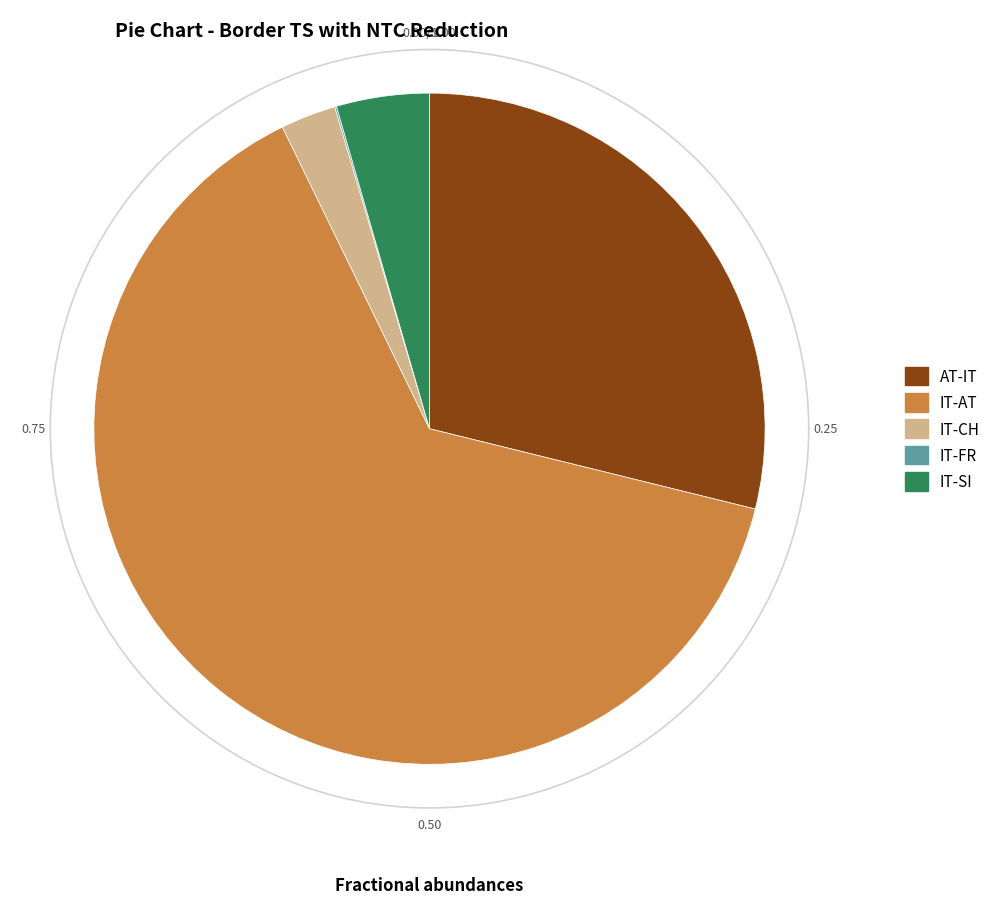

Which has a higher value, IT-SI or IT-AT?

IT-AT